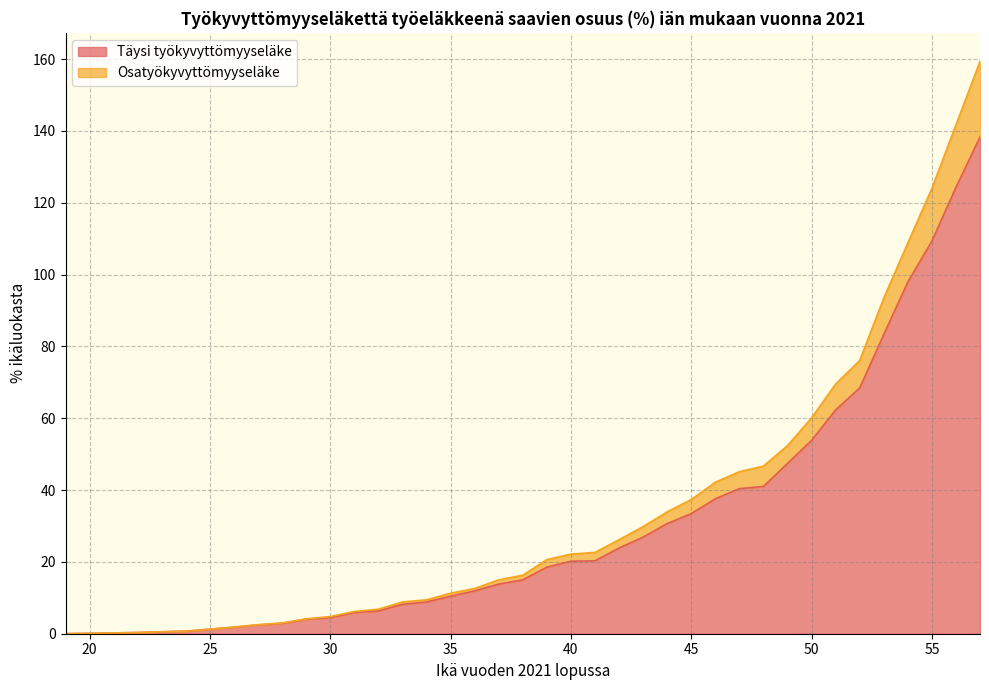

True or false: the data shows 53.9 at 46.

False